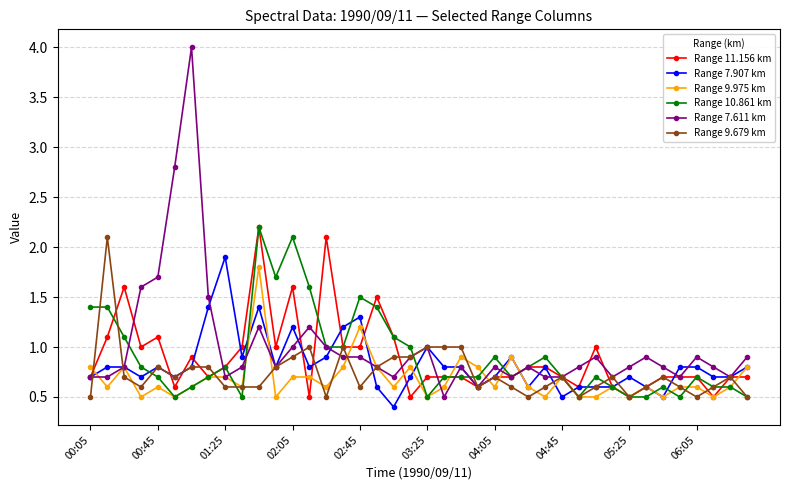

At how many categories does at least one series exceed 0?

40